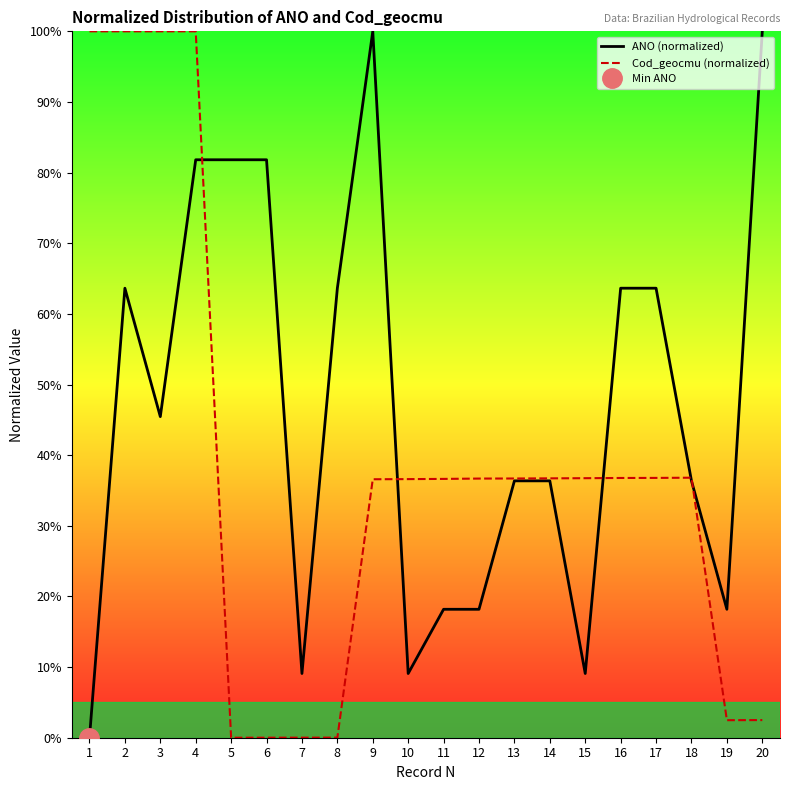

List the series in order of their peak value, lowest first.

ANO (normalized), Cod_geocmu (normalized)